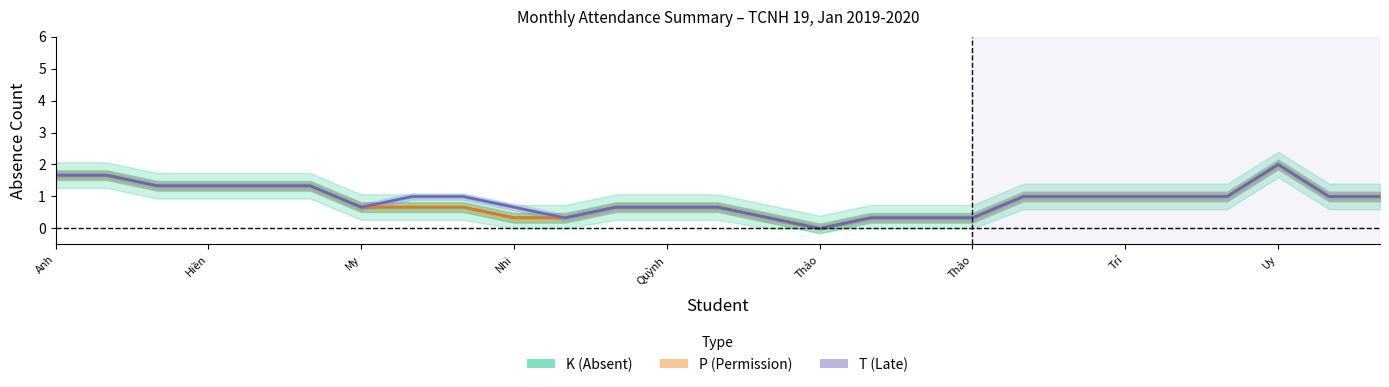

Which series has the widest spread of values?

K (Absent)